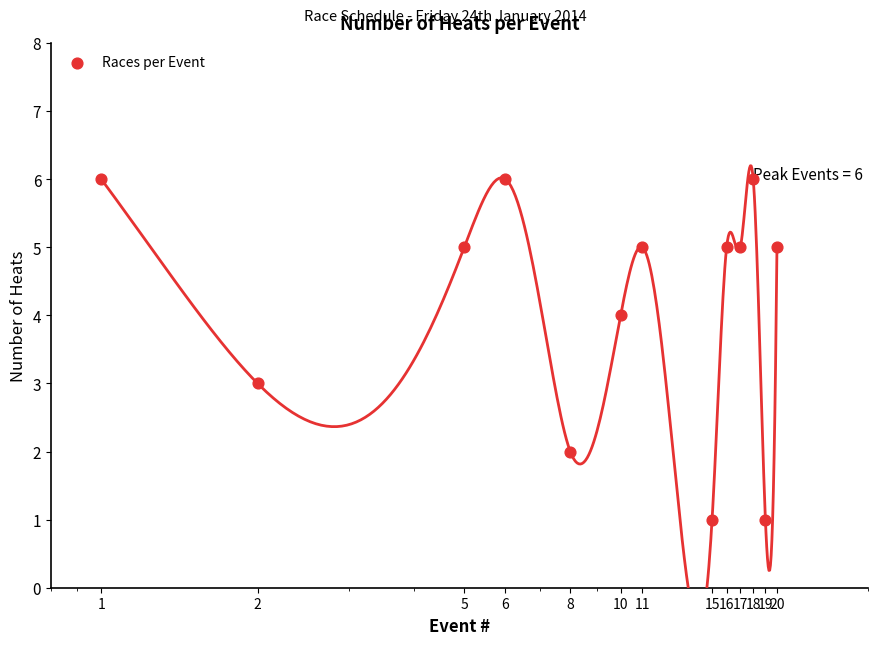

Which has a higher value, 1 or 10?

1